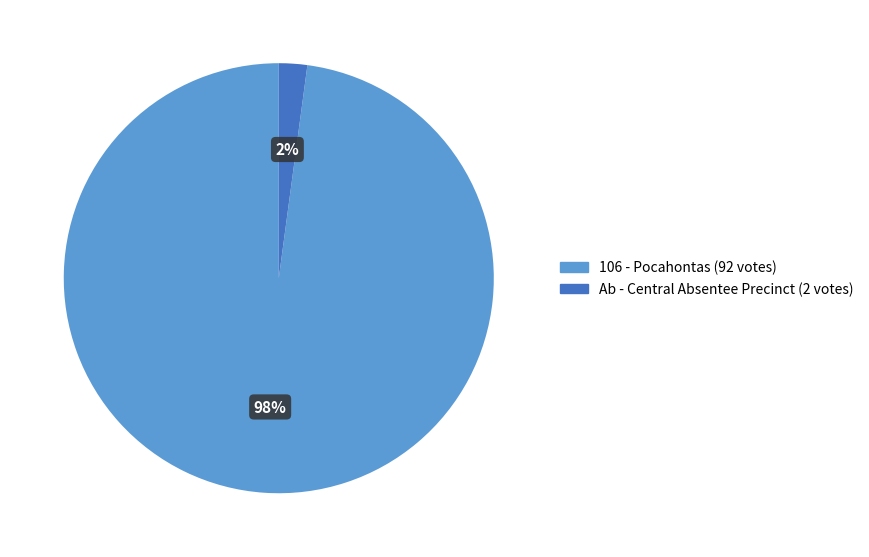

How many segments does this pie chart have?

2